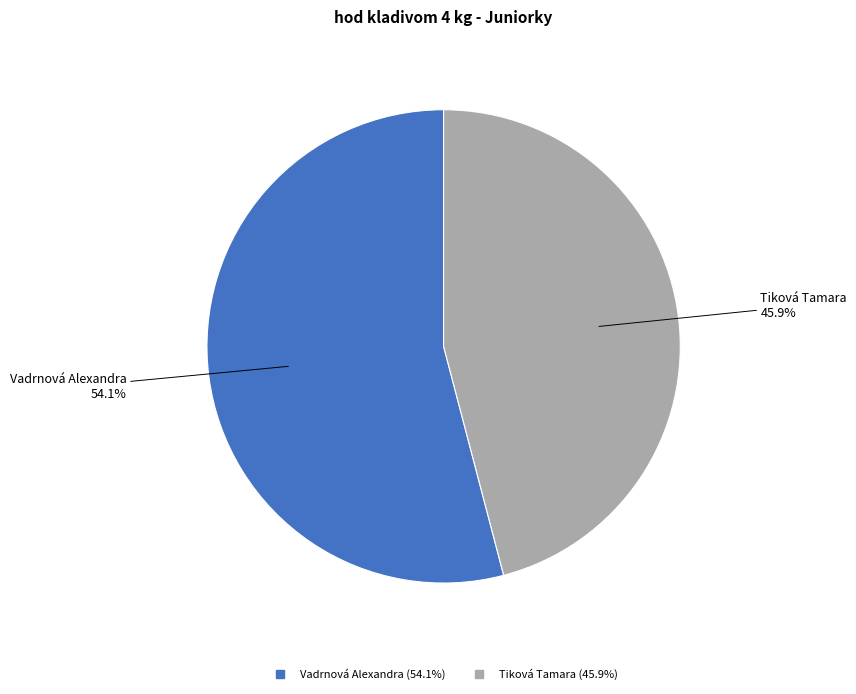

Rank the categories by value from highest to lowest.

Vadrnová Alexandra, Tiková Tamara